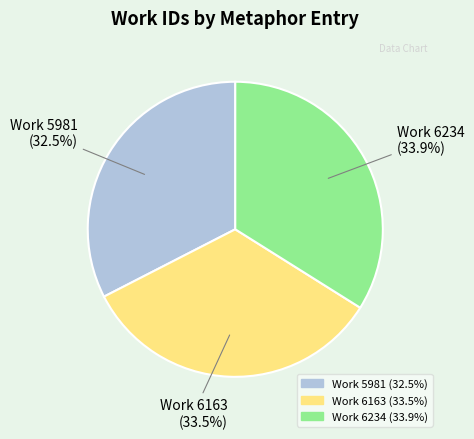

Which has a higher value, Work 6234 or Work 5981?

Work 6234